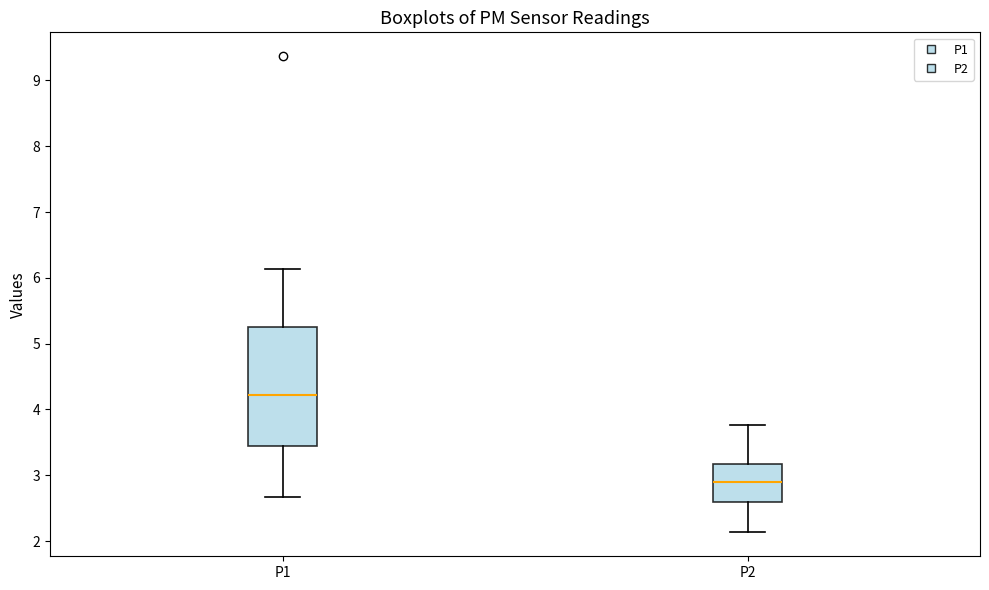

Which box has the highest median line?

P1